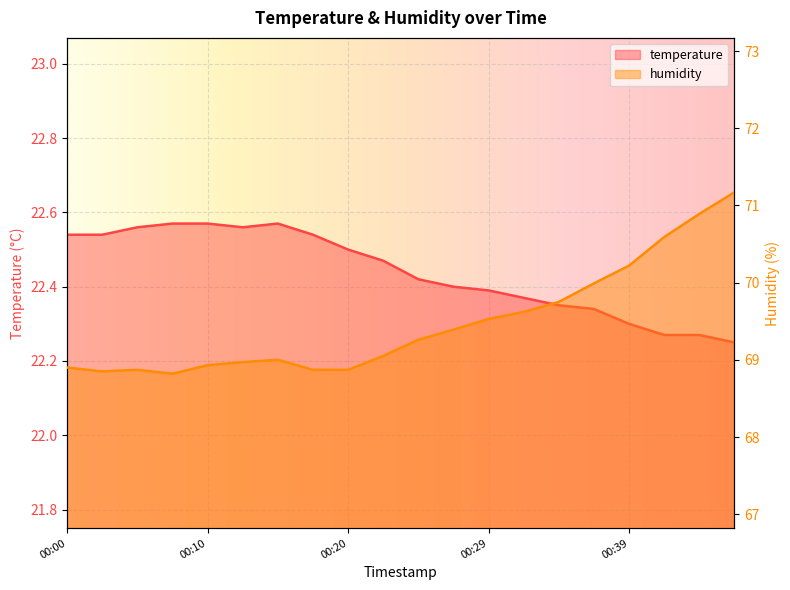

The temperature series shows 22.4 at 00:32. True or false?

True